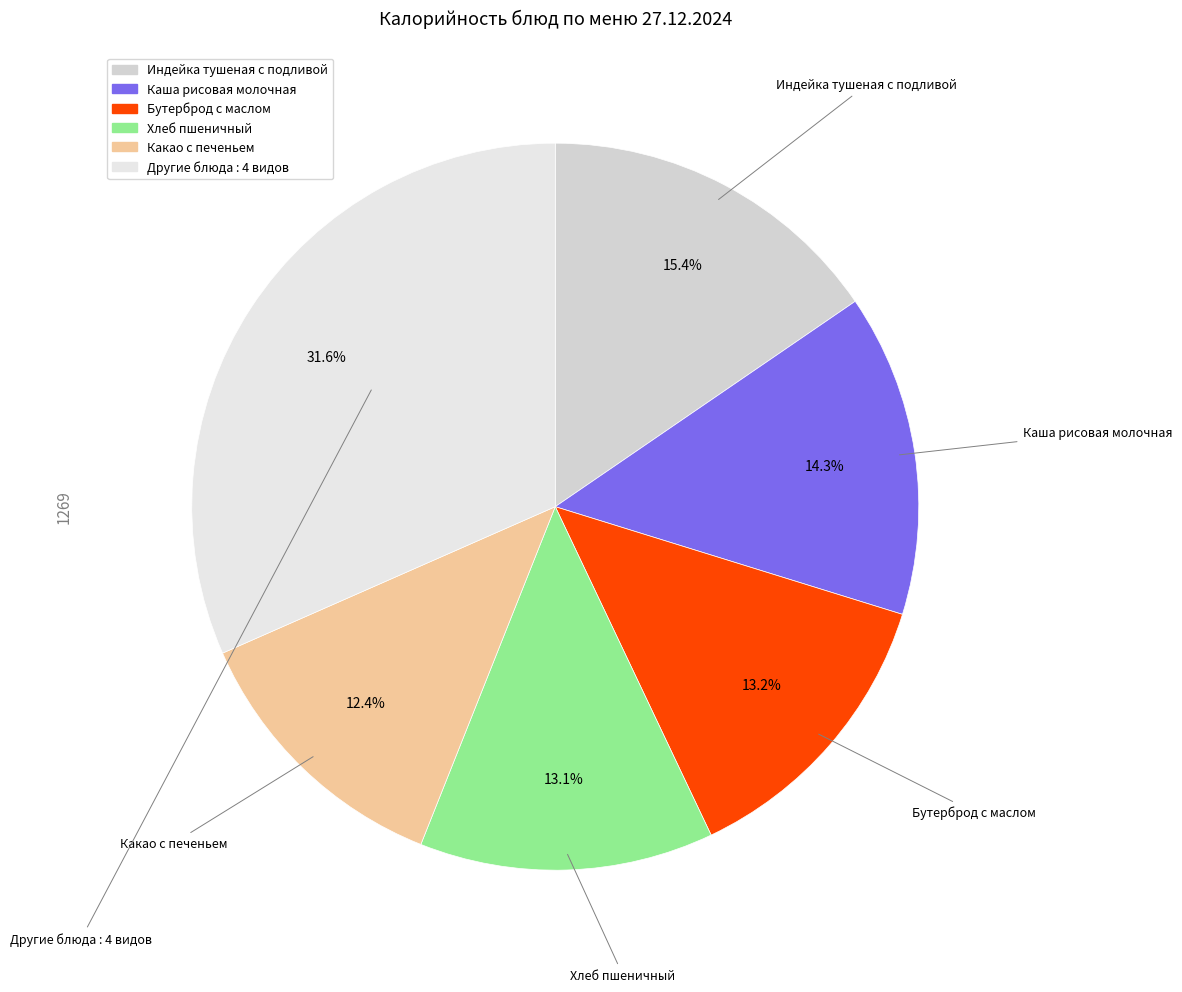

Count the number of slices in the pie.

6